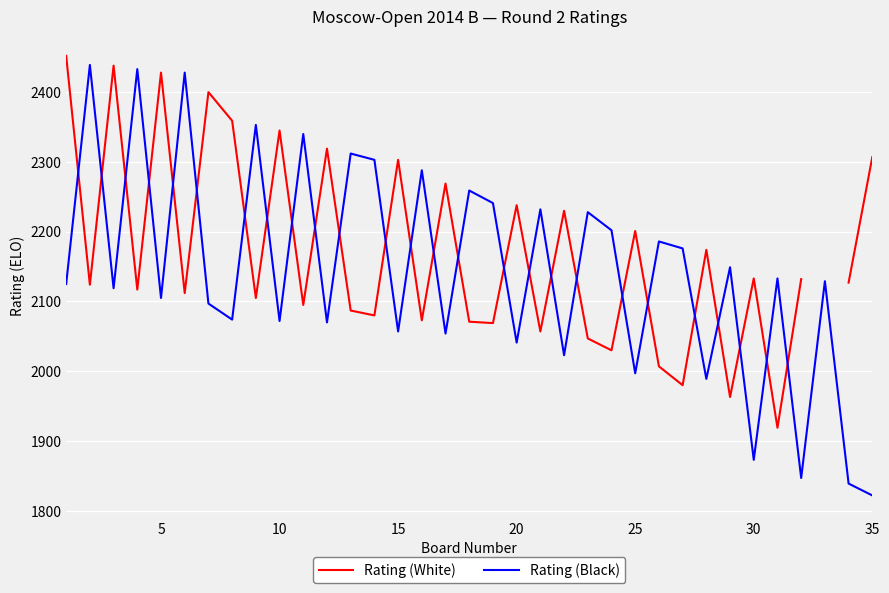

True or false: Rating (White) has a value of 3579.4 at 23.

False